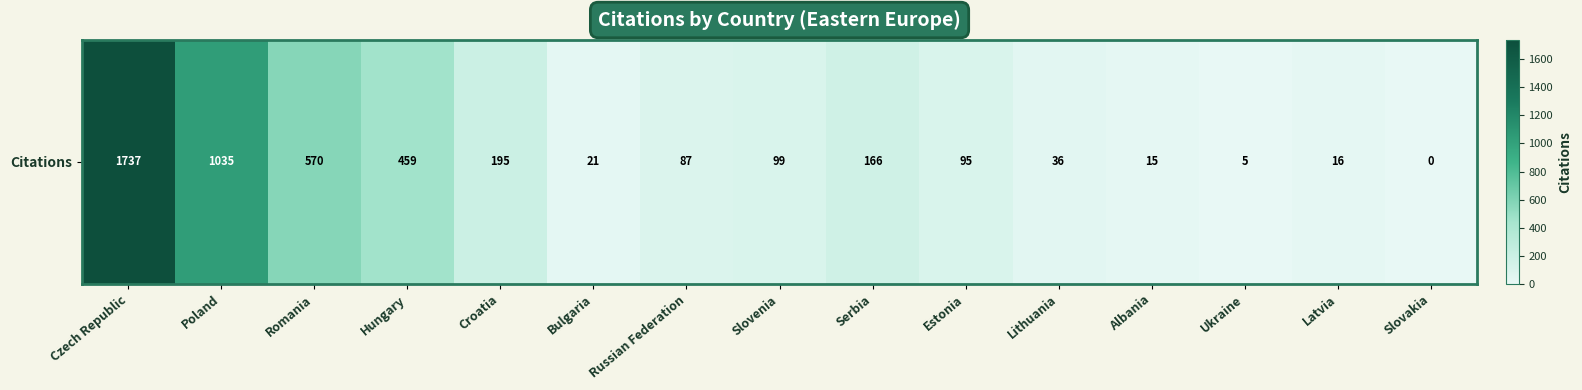

True or false: the data shows 95 at Estonia.

True